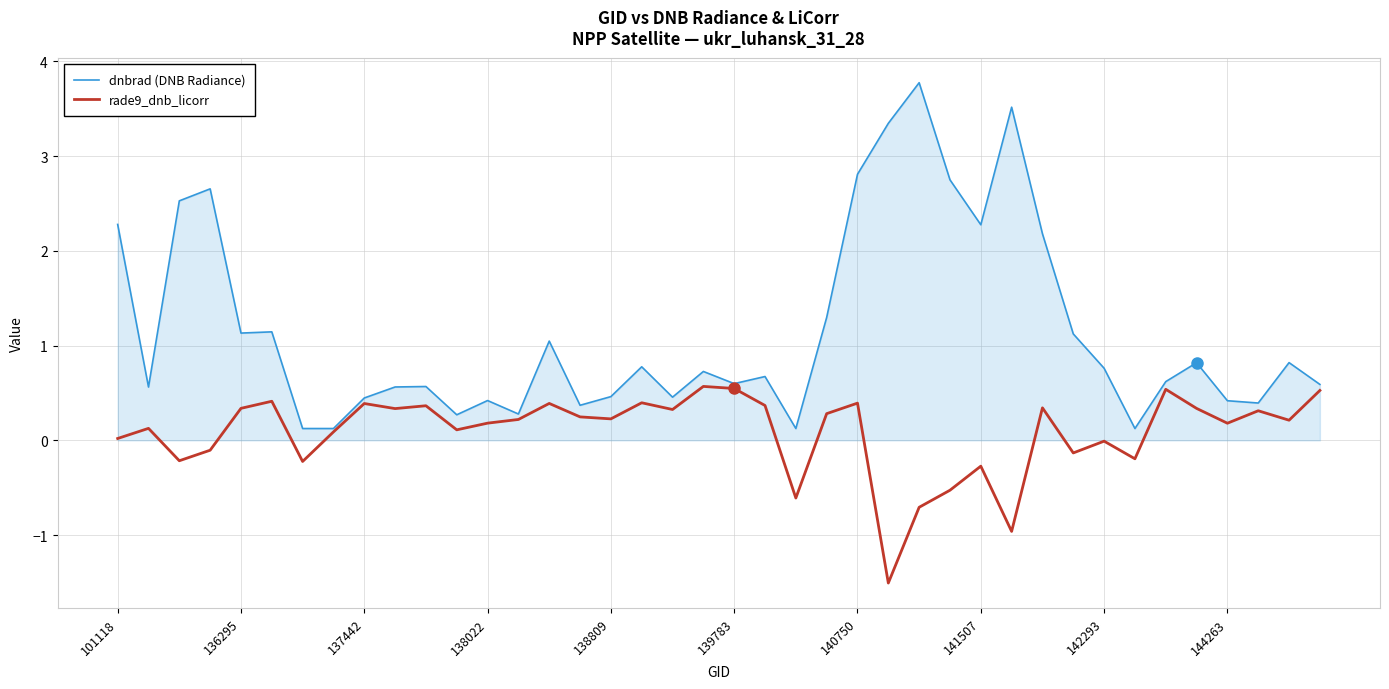

Rank the series by their maximum value, from lowest to highest.

rade9_dnb_licorr, dnbrad (DNB Radiance)